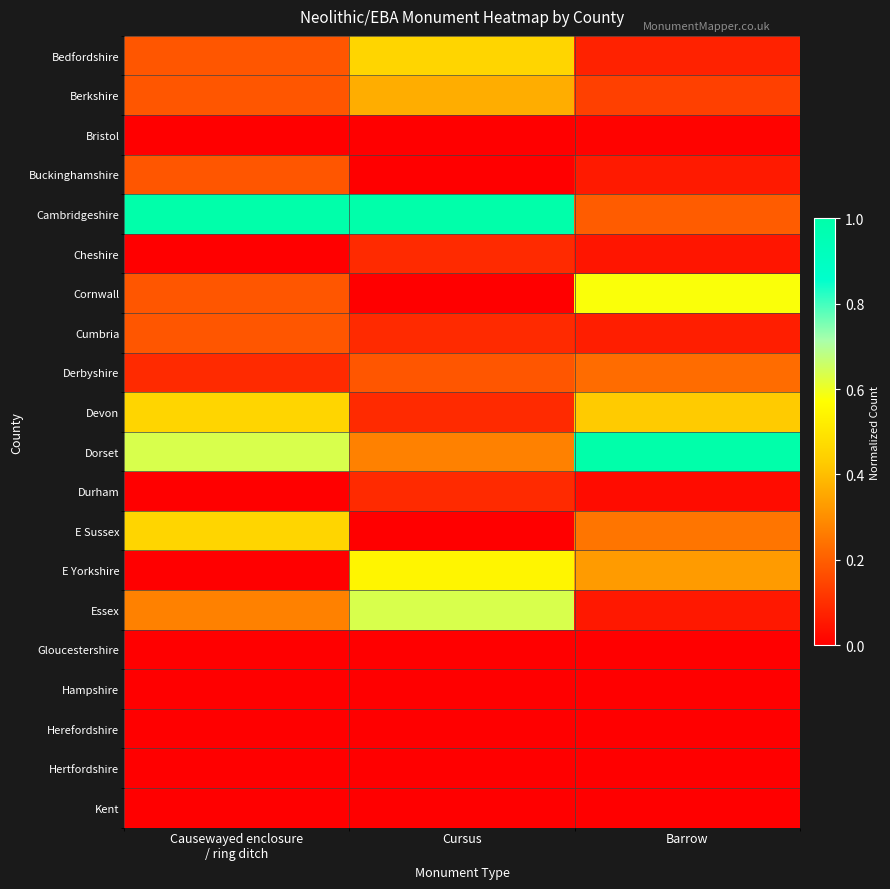

How many categories are shown in the chart?

3